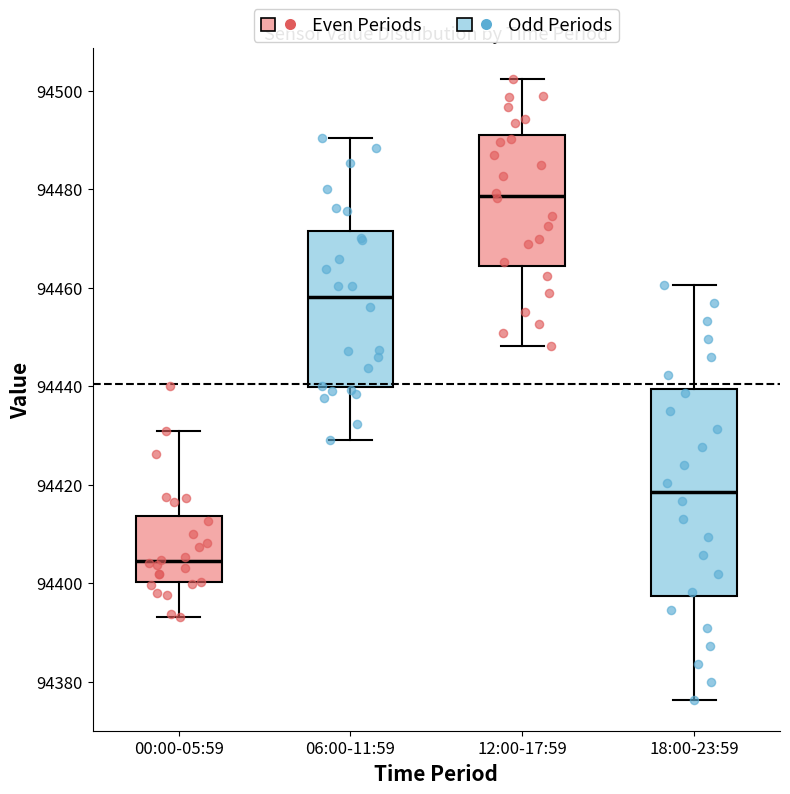

Reading left to right, transcribe this box plot: for each box, give where its median line is, the range the box spans, and where its two whiskers end, as read against the y-axis. The values are not printed on the chart, so give them approximately, as read against the axis.

00:00-05:59: median 94404, box 94400 to 94414, whiskers 94394 to 94432
06:00-11:59: median 94458, box 94440 to 94472, whiskers 94430 to 94490
12:00-17:59: median 94478, box 94464 to 94490, whiskers 94448 to 94502
18:00-23:59: median 94418, box 94398 to 94440, whiskers 94376 to 94460